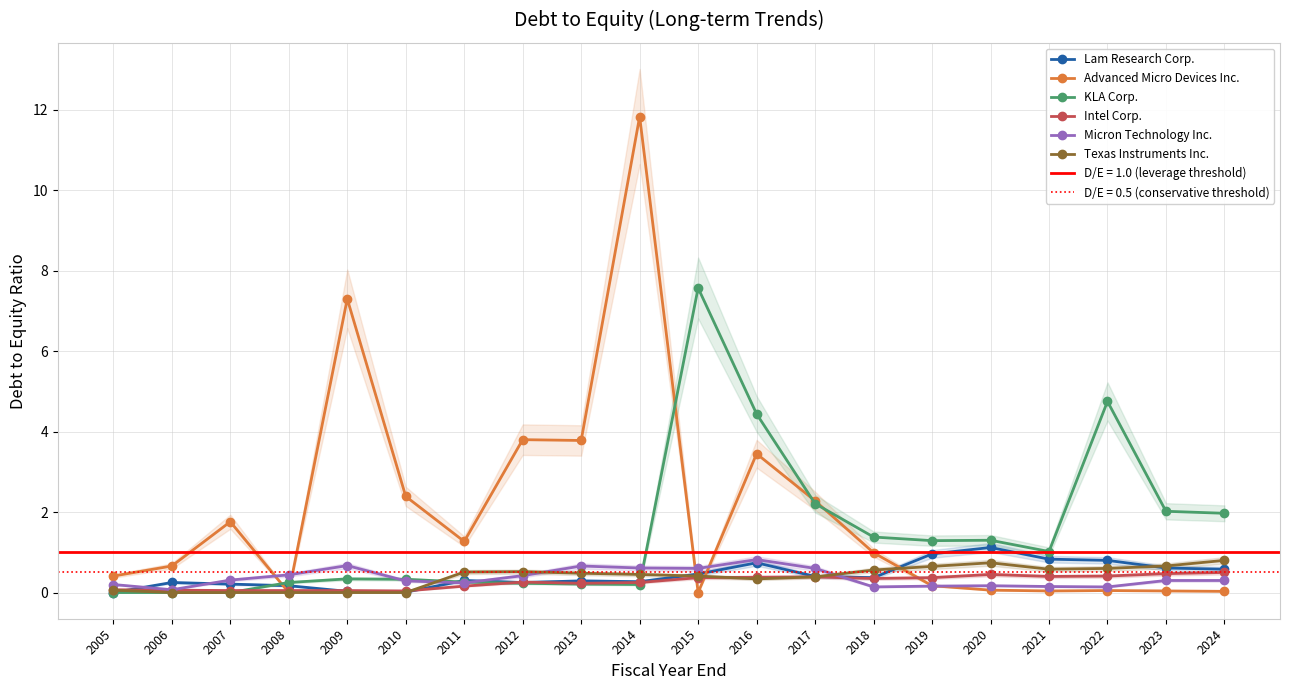

True or false: Micron Technology Inc. and Advanced Micro Devices Inc. intersect in this chart.

True